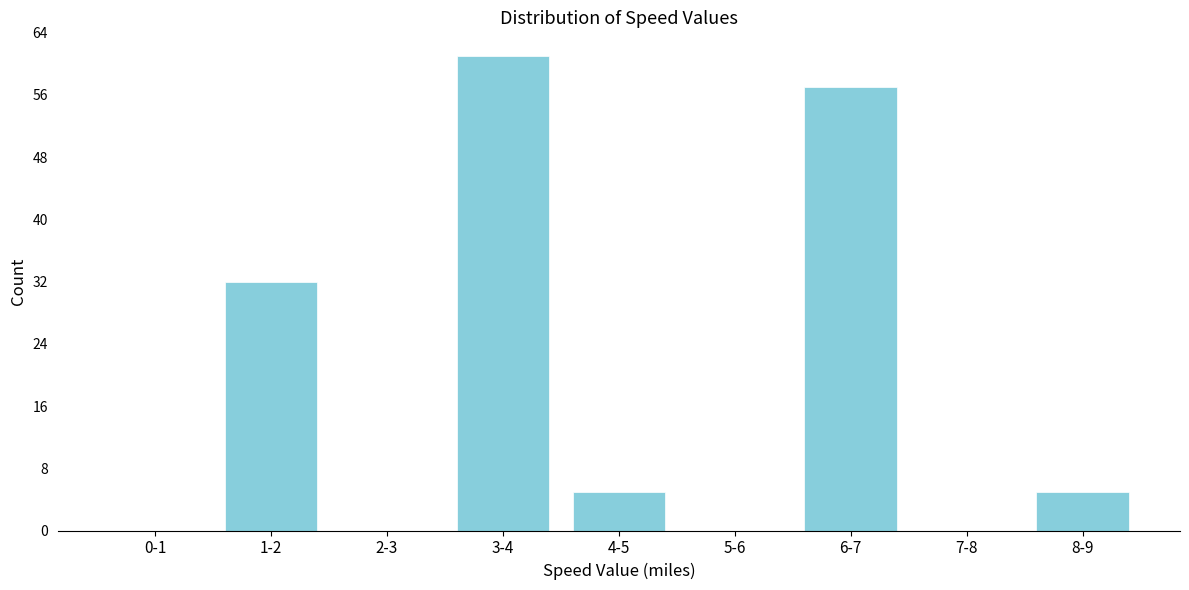

Reading left to right, what are all the values shown in this chart?

0-1=0	1-2=32	2-3=0	3-4=61	4-5=5	5-6=0	6-7=57	7-8=0	8-9=5